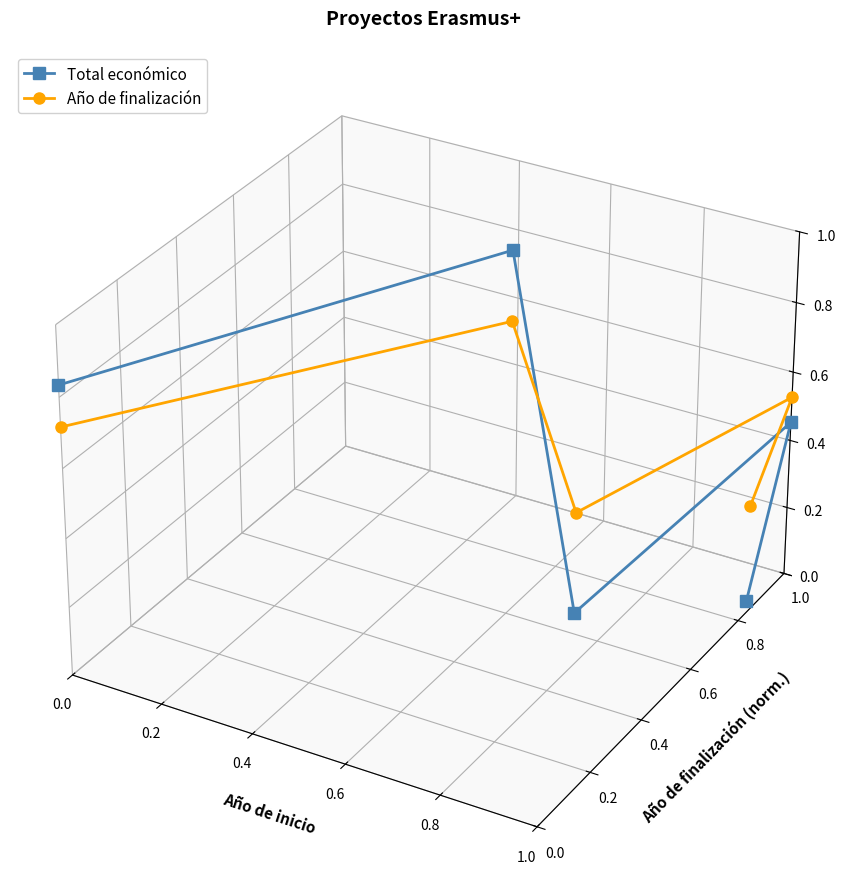

The Total económico series shows -0.0 at 0.8. True or false?

False